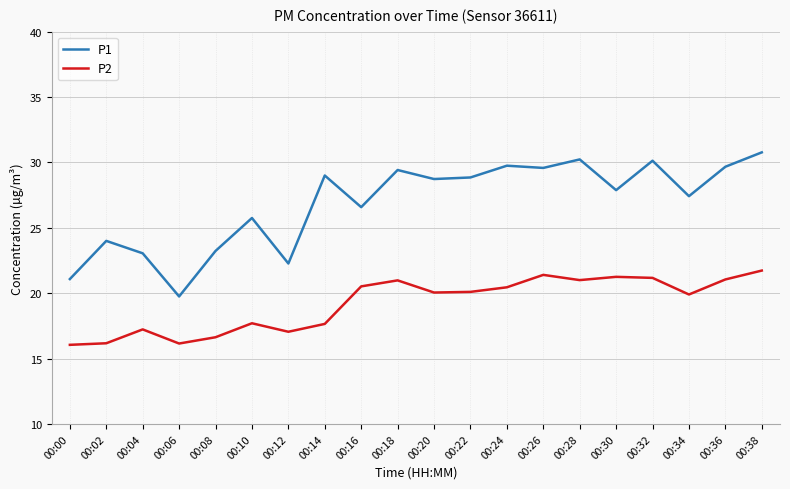

List the series in order of their overall mean, lowest first.

P2, P1